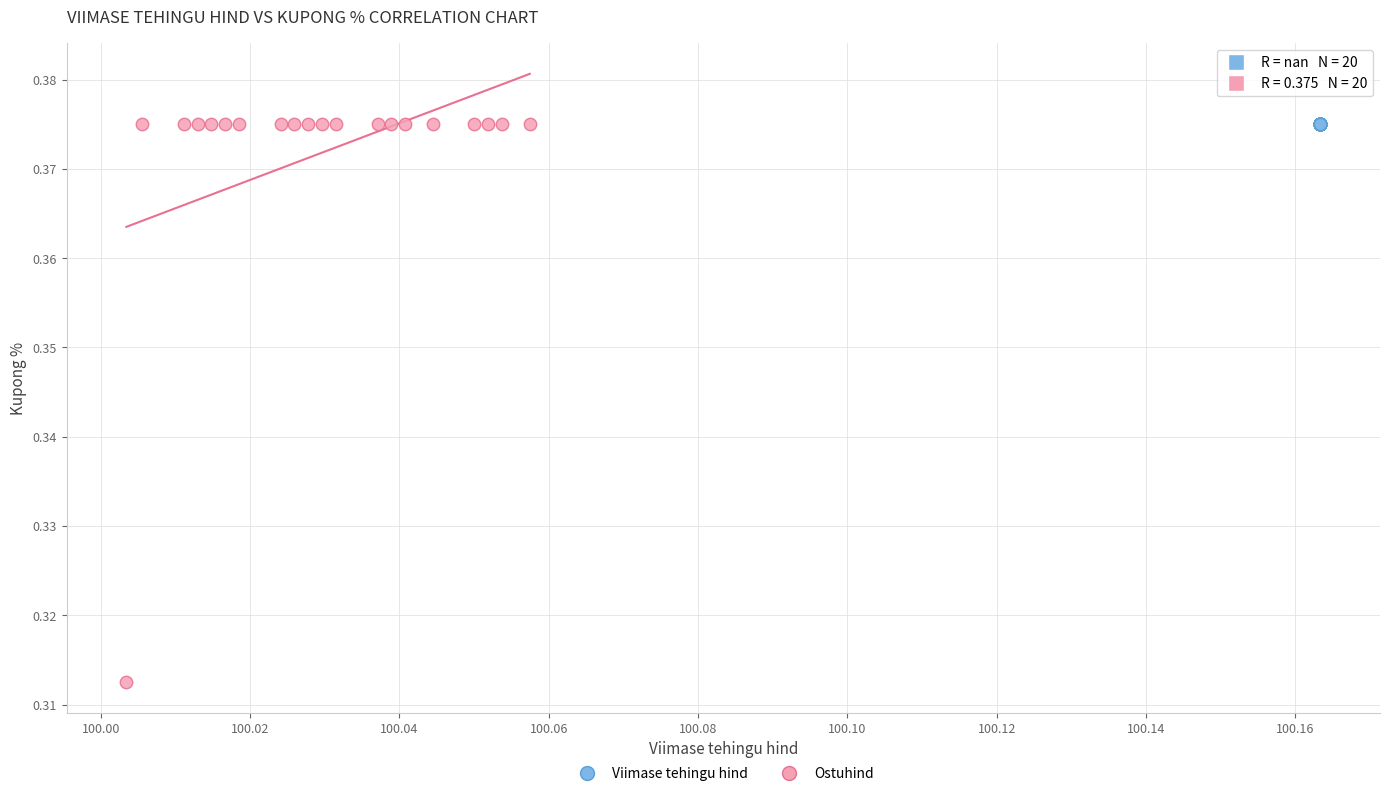

Which series reaches the minimum Y coordinate?

Ostuhind